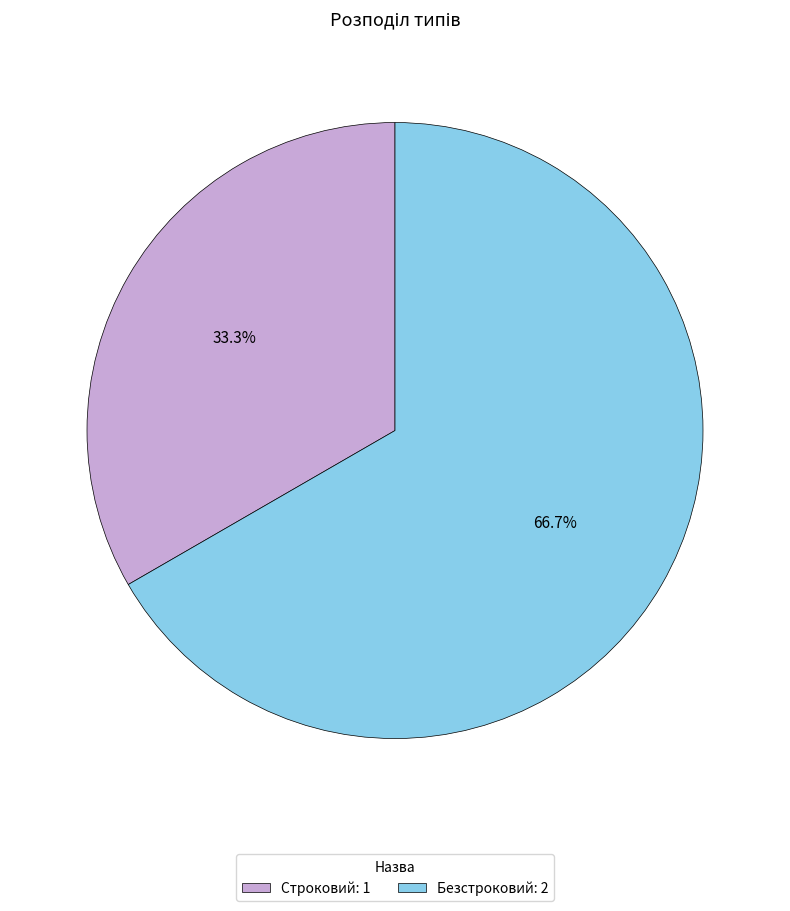

Which slice represents more than half of the pie?

Безстроковий